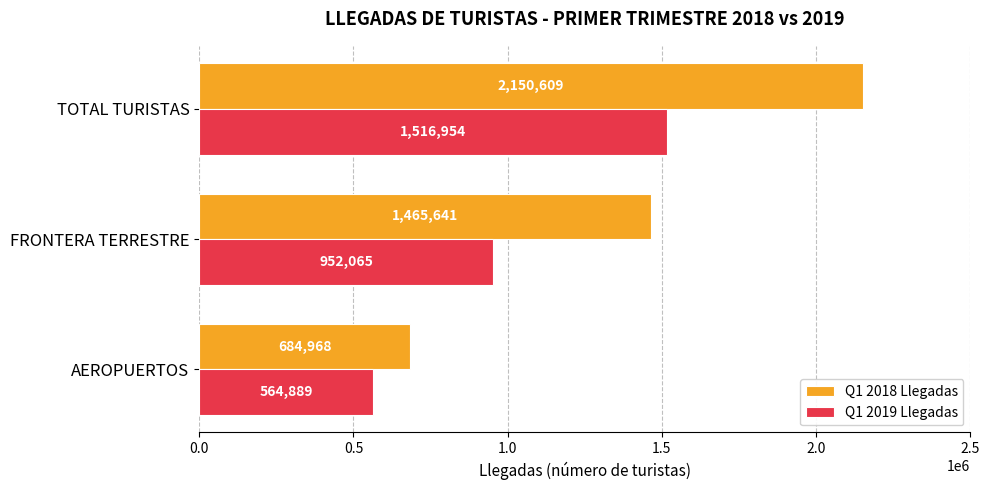

At which label is Q1 2019 Llegadas closest to 1040921?

FRONTERA TERRESTRE